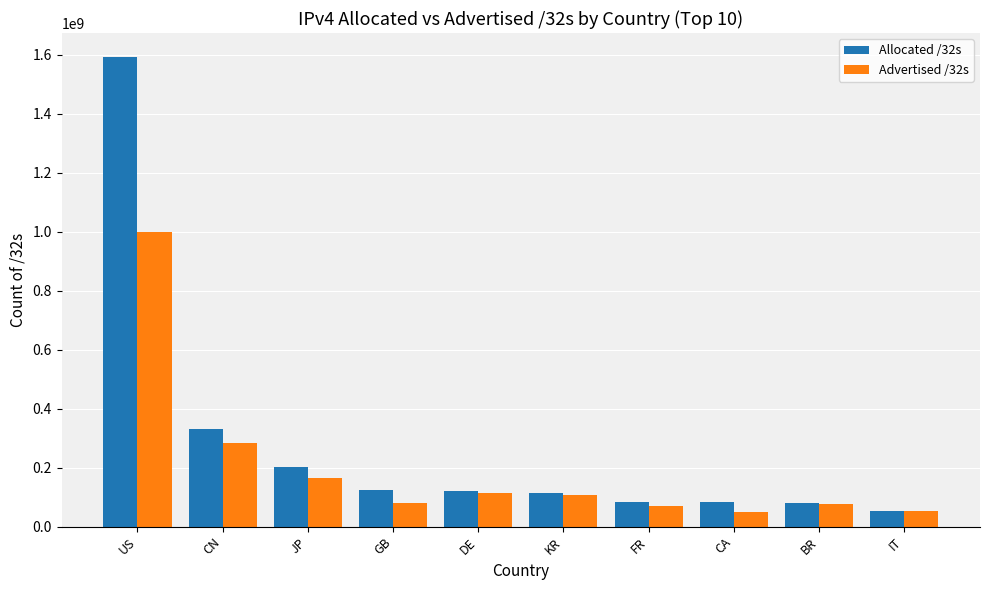

What is the label of the 3rd bar from the right?

CA